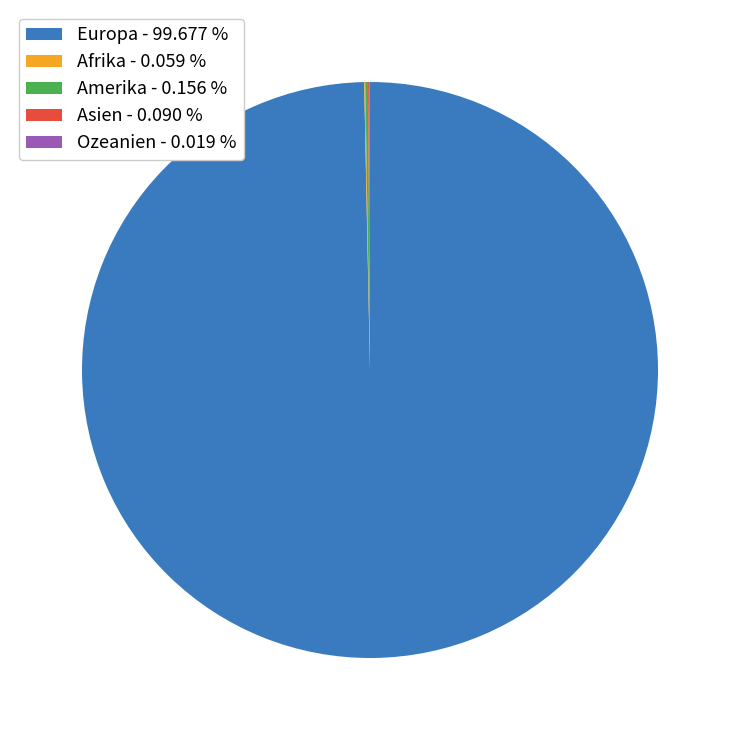

Is there a majority slice in this chart?

Yes